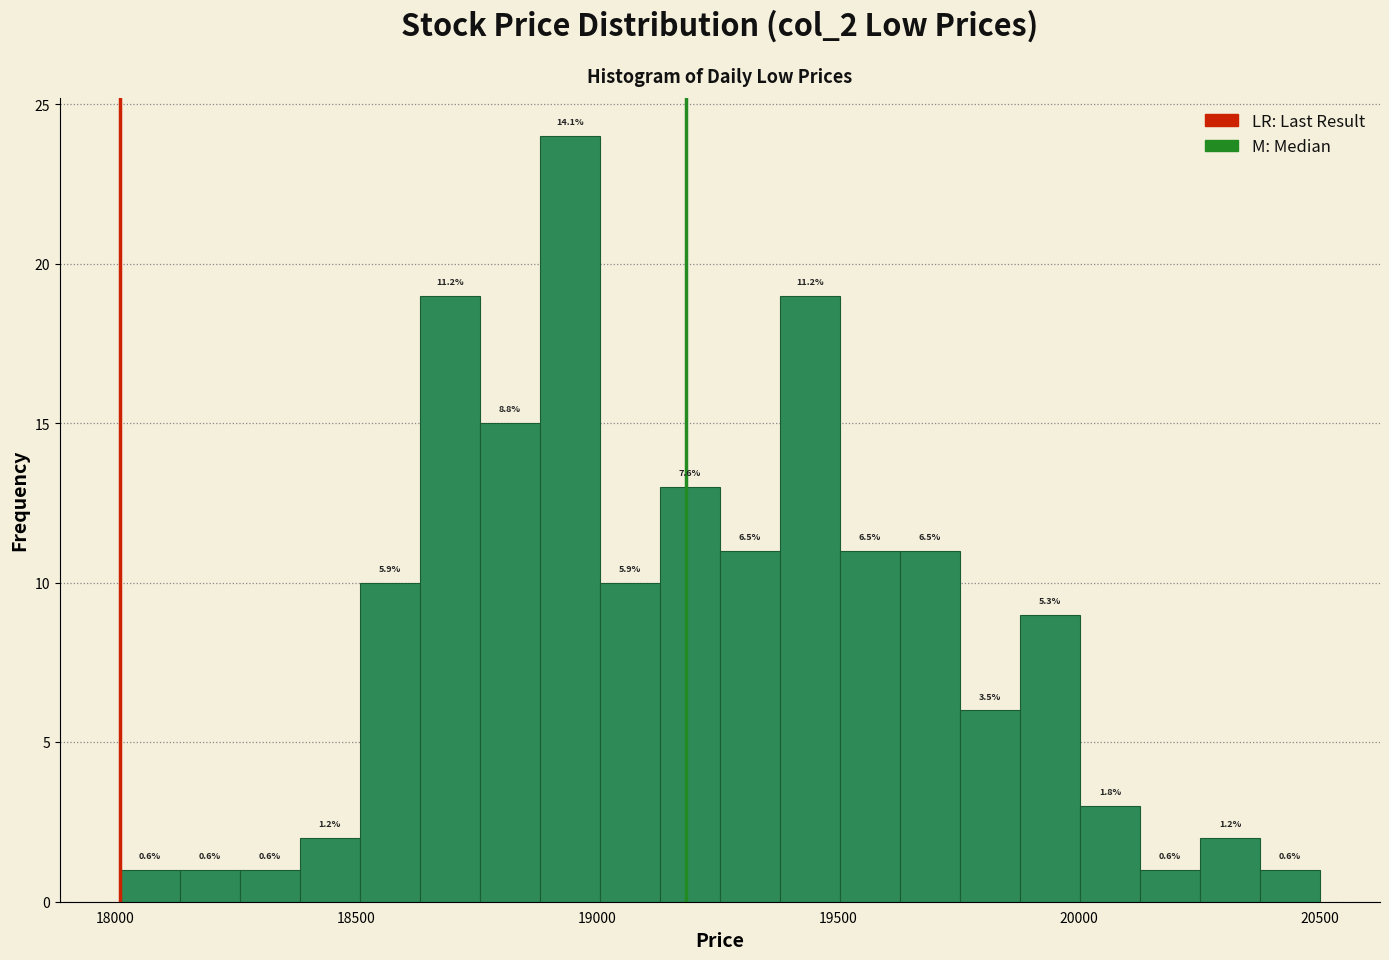

Read against the x-axis, roughly where is the centre of the tallest bar?

18950